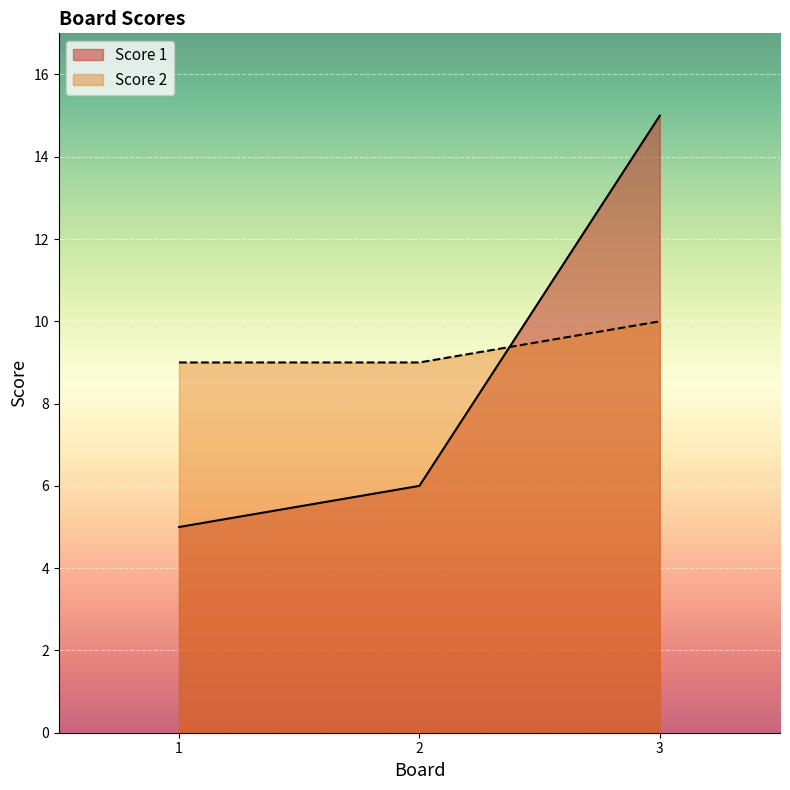

Where does the Score 1 series first go above 6?

3